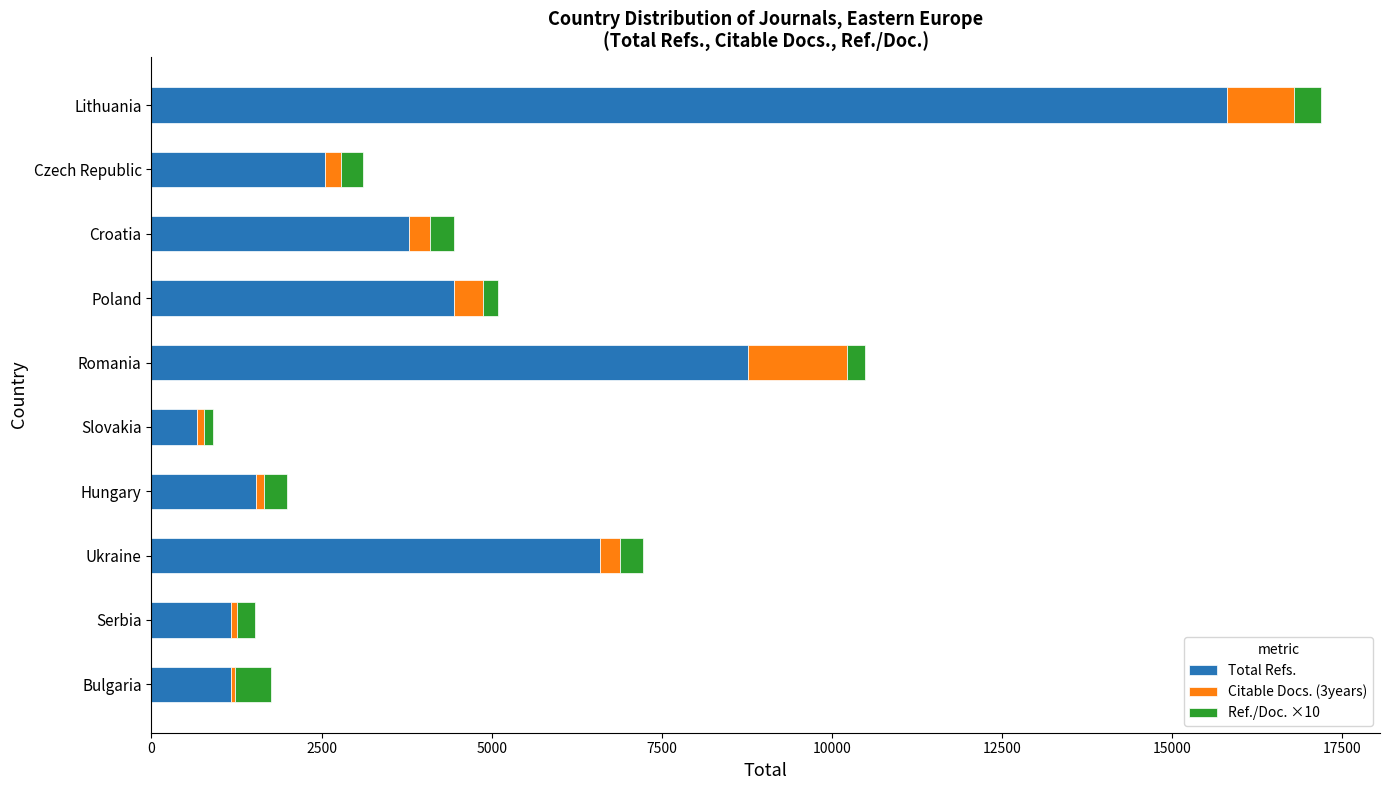

Which category has the highest value in the Total Refs. series?

Lithuania